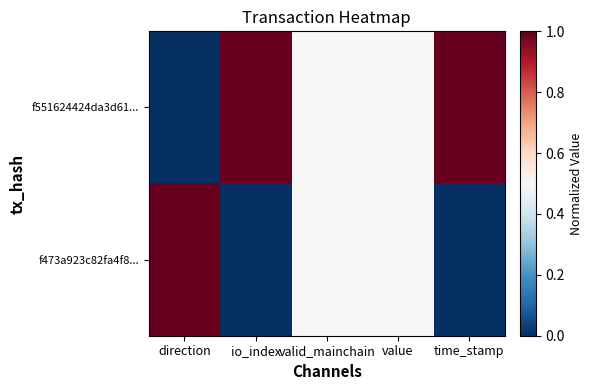

List the series in order of their overall mean, highest first.

f551624424da3d61..., f473a923c82fa4f8...